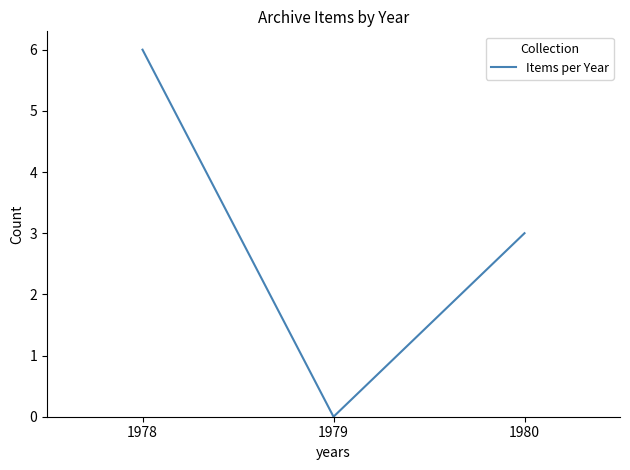

What is the sum of the values at 1978 and 1979?

6